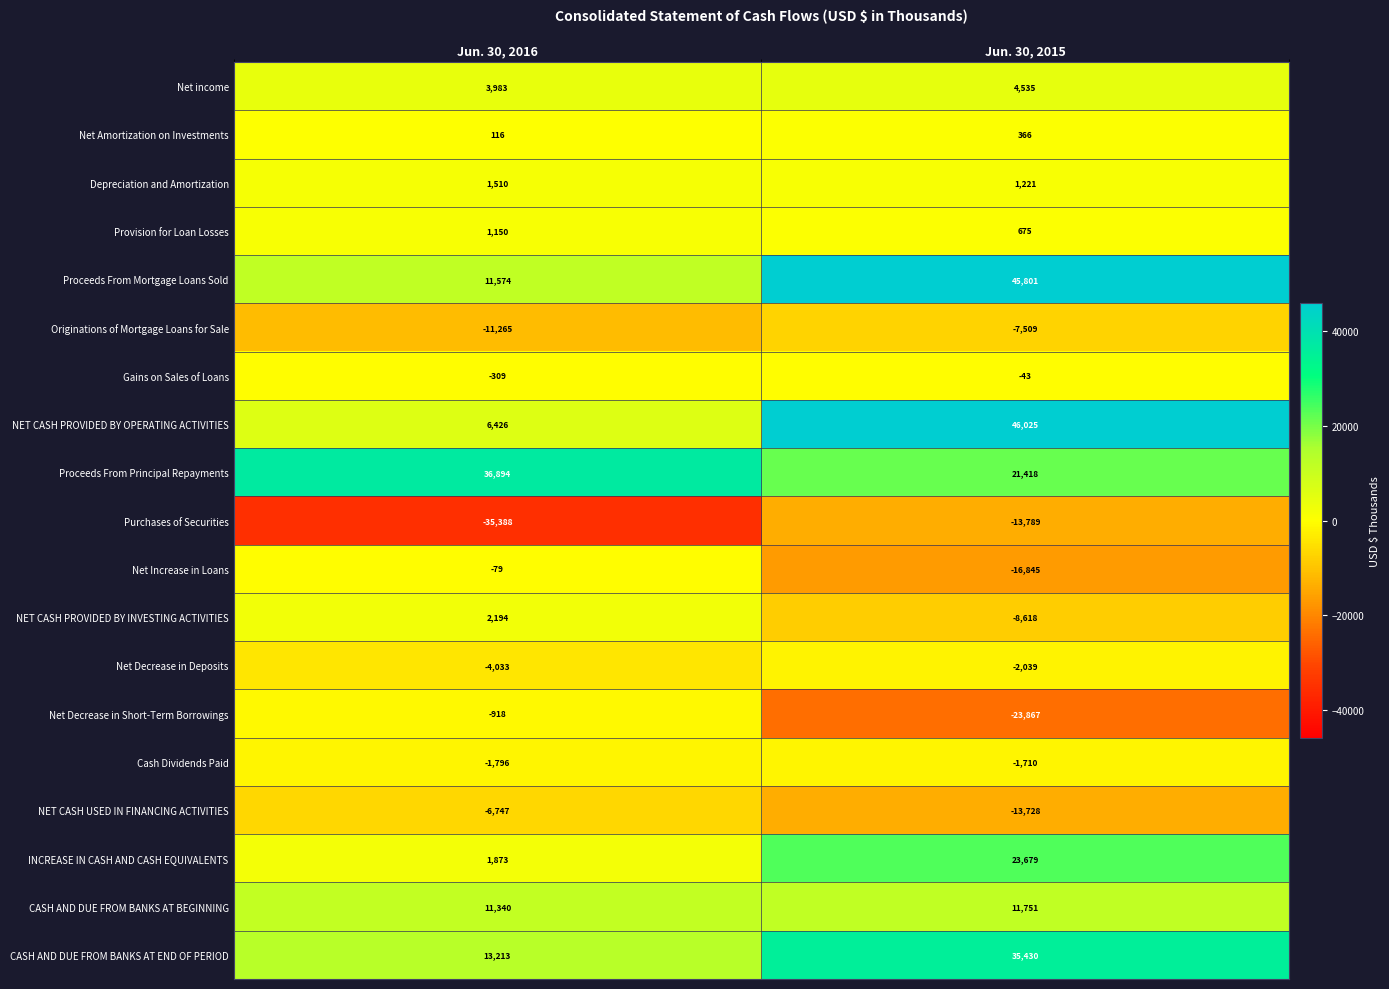

What is the smallest value displayed?

-35388